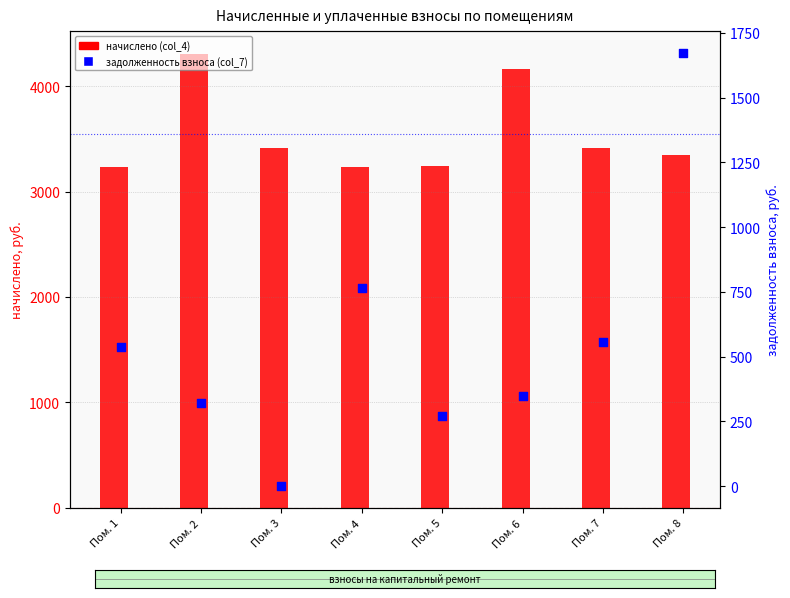

At how many categories does at least one series exceed 3811?

2